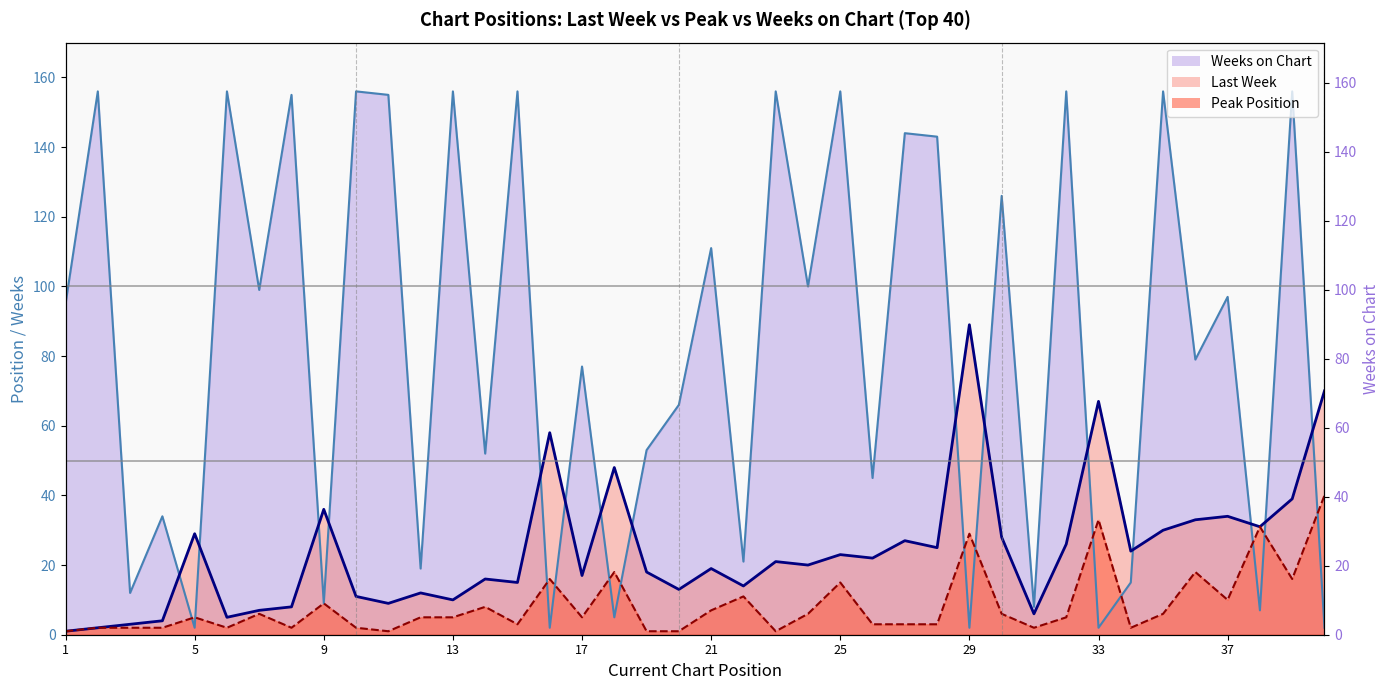

True or false: Weeks on Chart has more than 1 points higher than both neighbors.

True